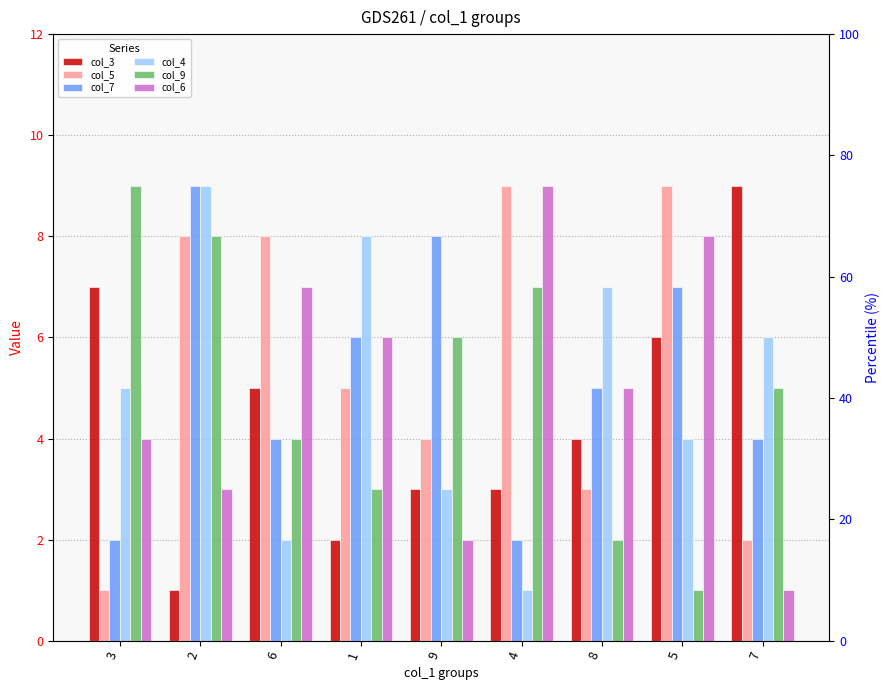

Is it true that col_7 equals 3 at 8?

False